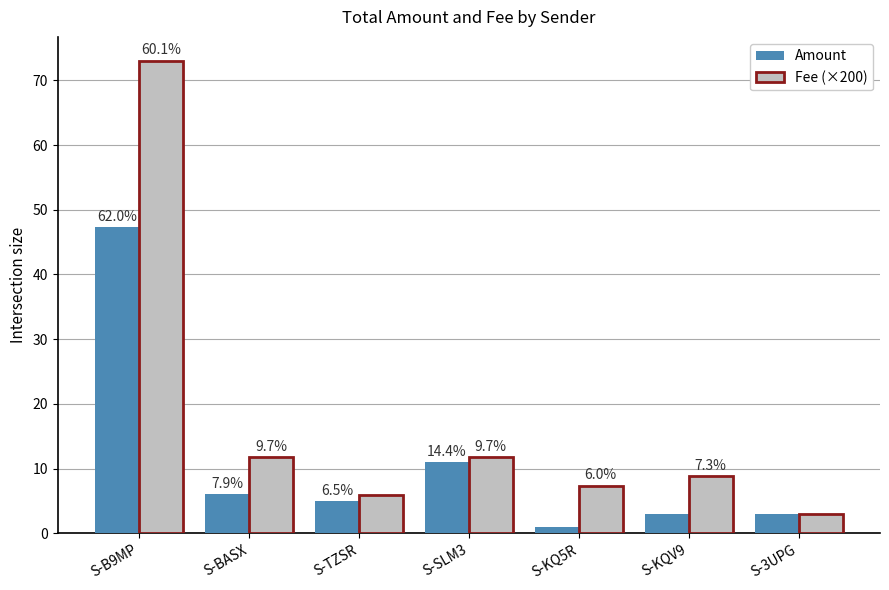

Reading left to right, transcribe all the data shown in this chart.

Amount: 47.4	6.0	5.0	11.0	1.0	3.0	3.0
Fee (×200): 73.1	11.8	5.9	11.8	7.3	8.8	2.9